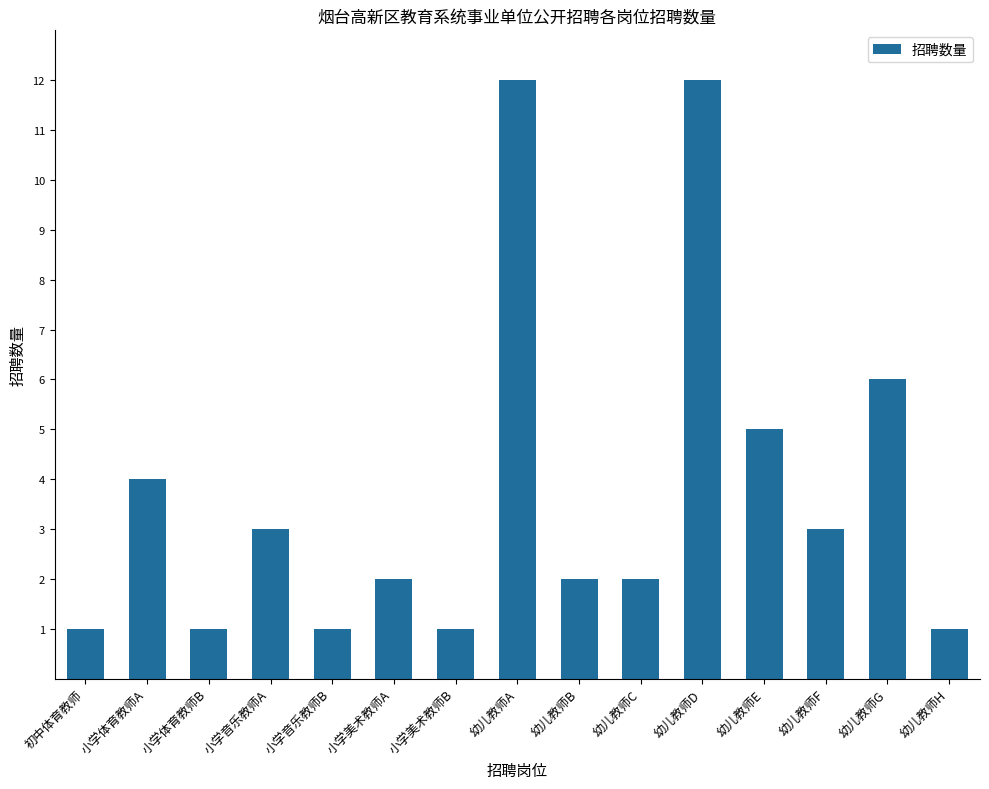

At which label does the data first exceed 2?

小学体育教师A